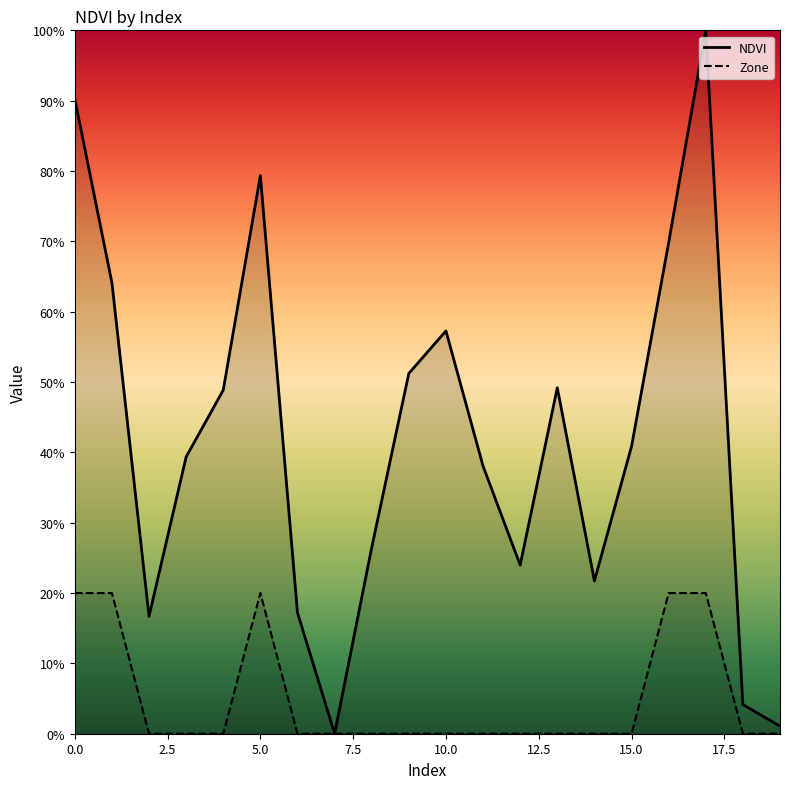

True or false: Zone and NDVI intersect in this chart.

False